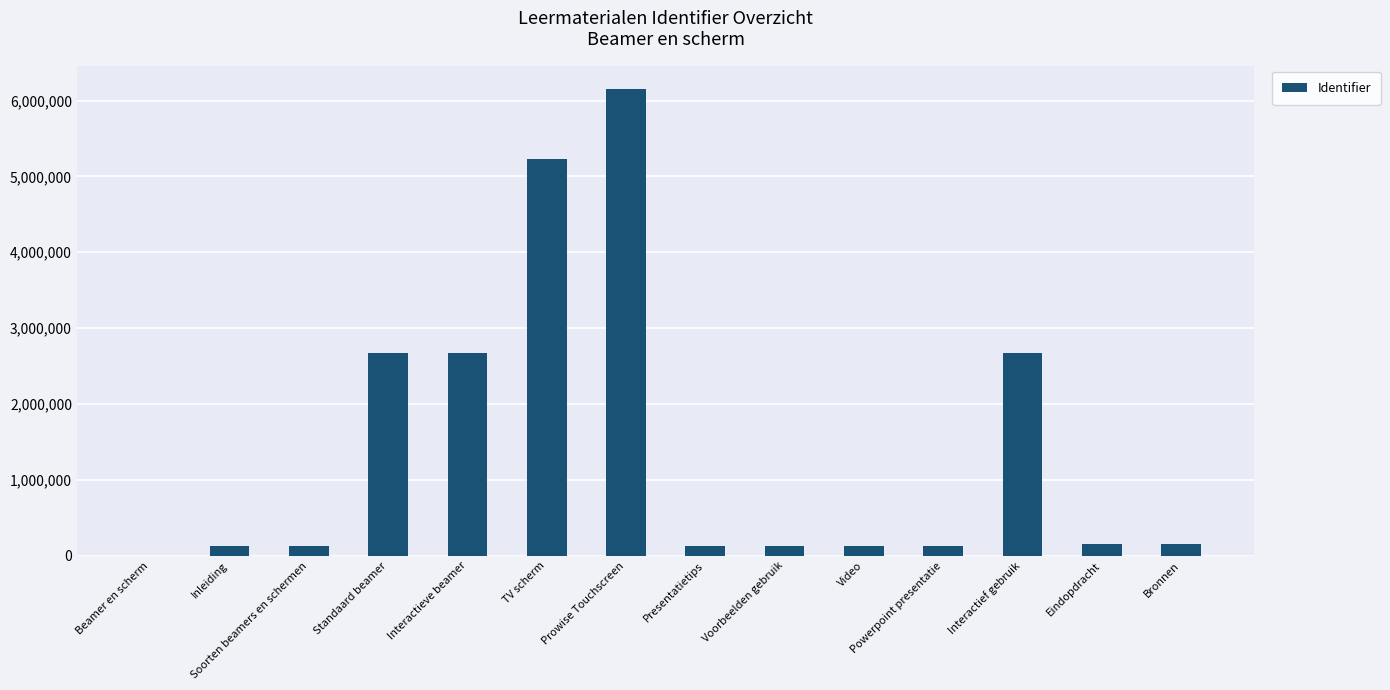

The chart shows a value of 1110757 at TV scherm. True or false?

False